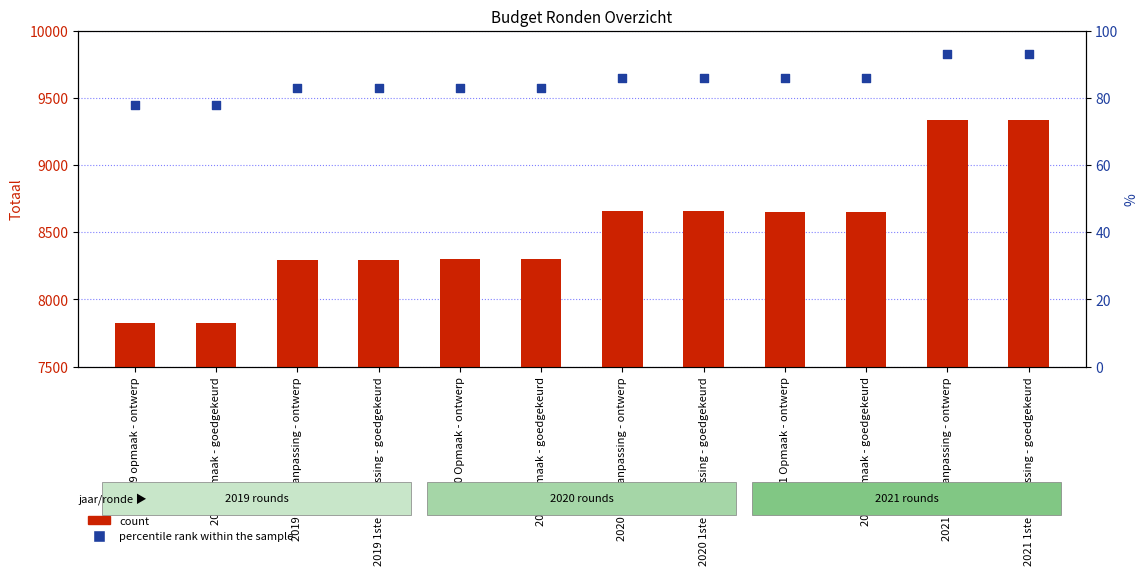

Which series has the largest Y range (max minus min)?

count